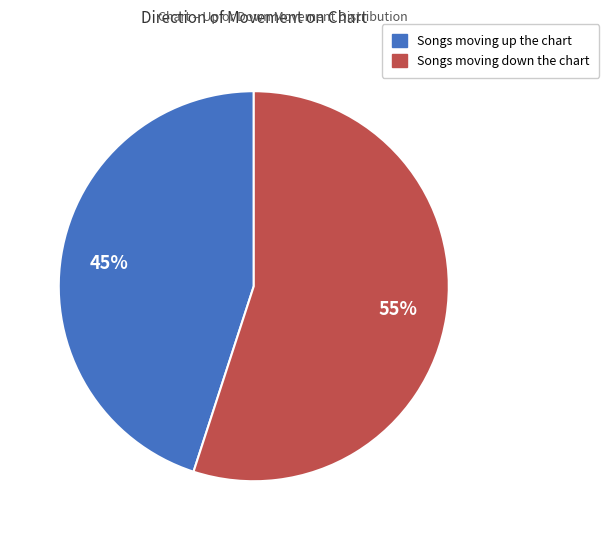

Does any single category account for the majority?

Yes